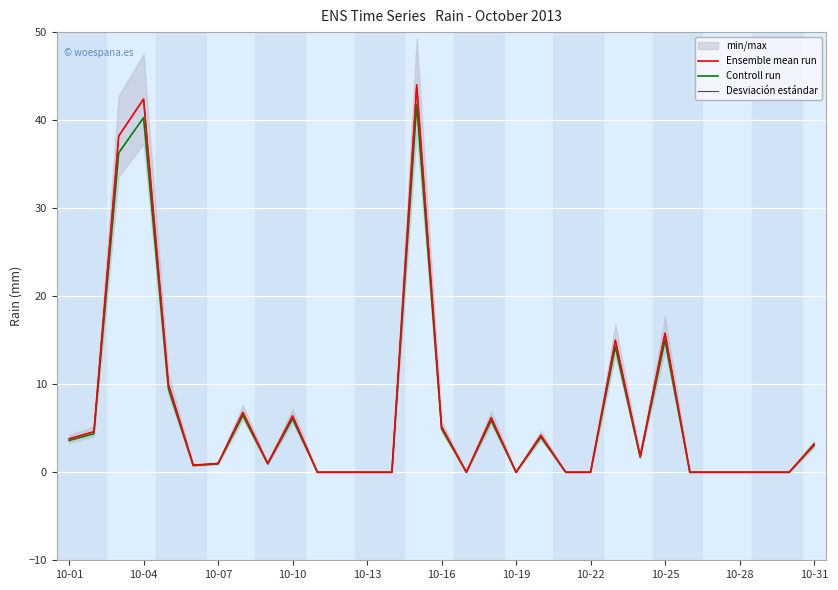

At which label does Desviación estándar reach its minimum?

10-31